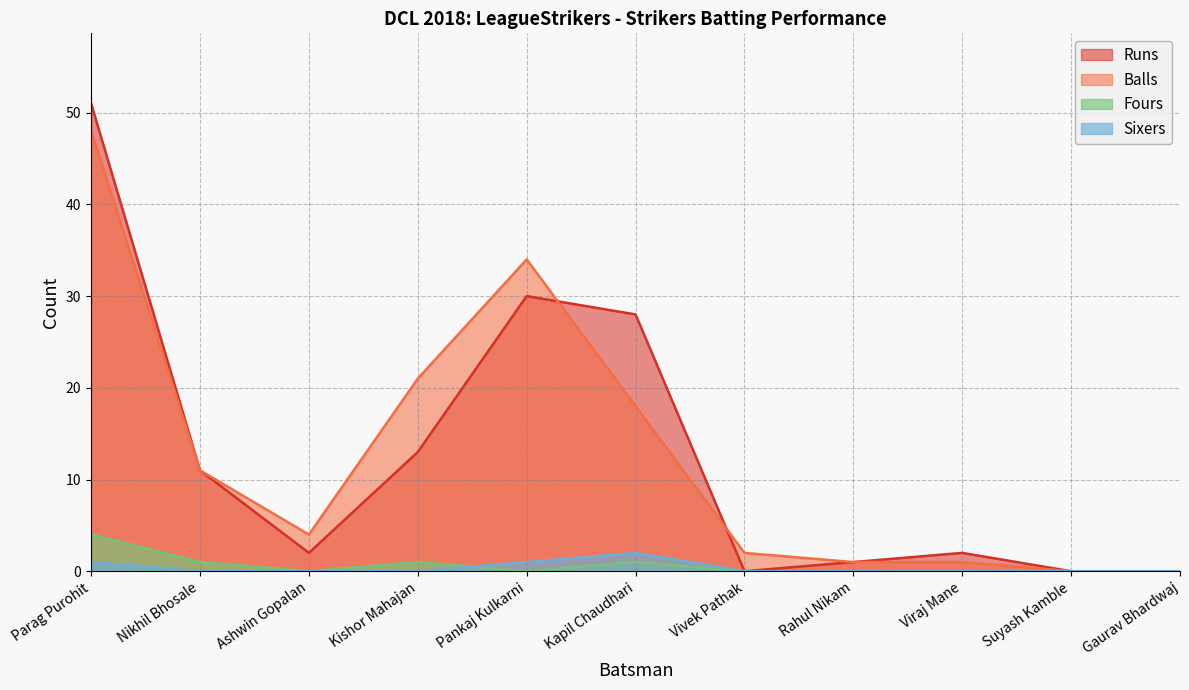

What is the difference between the Sixers values at Nikhil Bhosale and Pankaj Kulkarni?

1